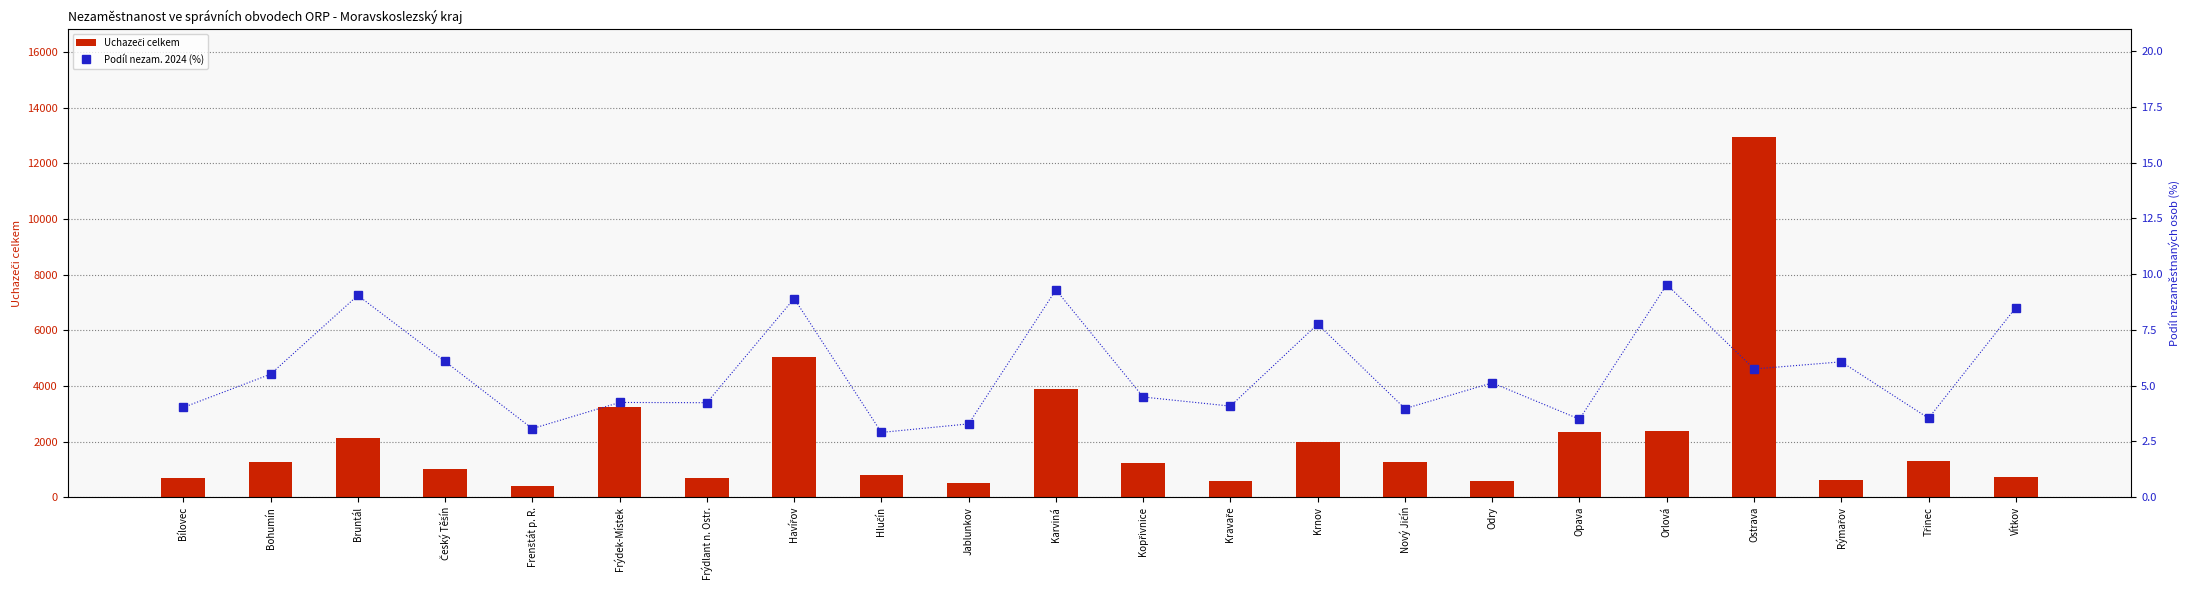

Reading left to right, transcribe all the data shown in this chart.

Uchazeči celkem: Bílovec=681.0	Bohumín=1268.0	Bruntál=2110.0	Český Těšín=1026.0	Frenštát p. R.=401.0	Frýdek-Místek=3237.0	Frýdlant n. Ostr.=705.0	Havířov=5043.0	Hlučín=792.0	Jablunkov=512.0	Karviná=3898.0	Kopřivnice=1229.0	Kravaře=576.0	Krnov=1991.0	Nový Jičín=1272.0	Odry=582.0	Opava=2337.0	Orlová=2387.0	Ostrava=12933.0	Rýmařov=605.0	Třinec=1316.0	Vítkov=727.0
Podíl nezam. 2024 (%): Bílovec=4.0	Bohumín=5.5	Bruntál=9.1	Český Těšín=6.1	Frenštát p. R.=3.1	Frýdek-Místek=4.2	Frýdlant n. Ostr.=4.2	Havířov=8.9	Hlučín=2.9	Jablunkov=3.3	Karviná=9.3	Kopřivnice=4.5	Kravaře=4.1	Krnov=7.8	Nový Jičín=4.0	Odry=5.1	Opava=3.5	Orlová=9.5	Ostrava=5.8	Rýmařov=6.1	Třinec=3.5	Vítkov=8.5